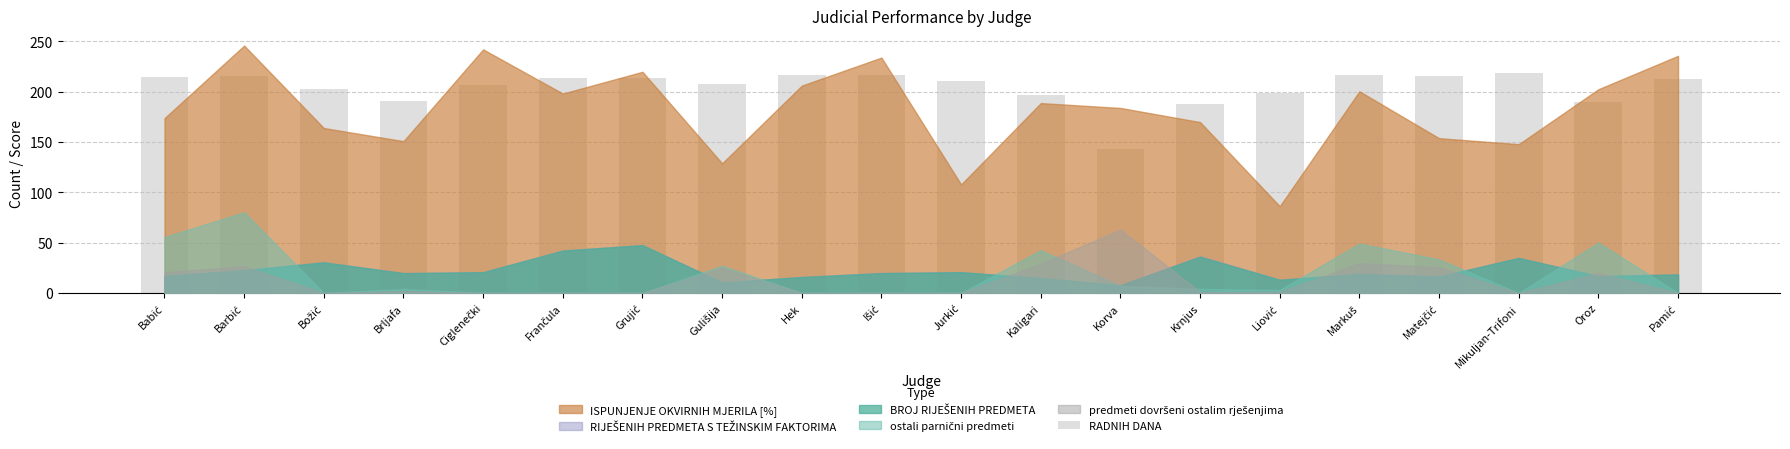

What is the maximum value shown in the chart?

219